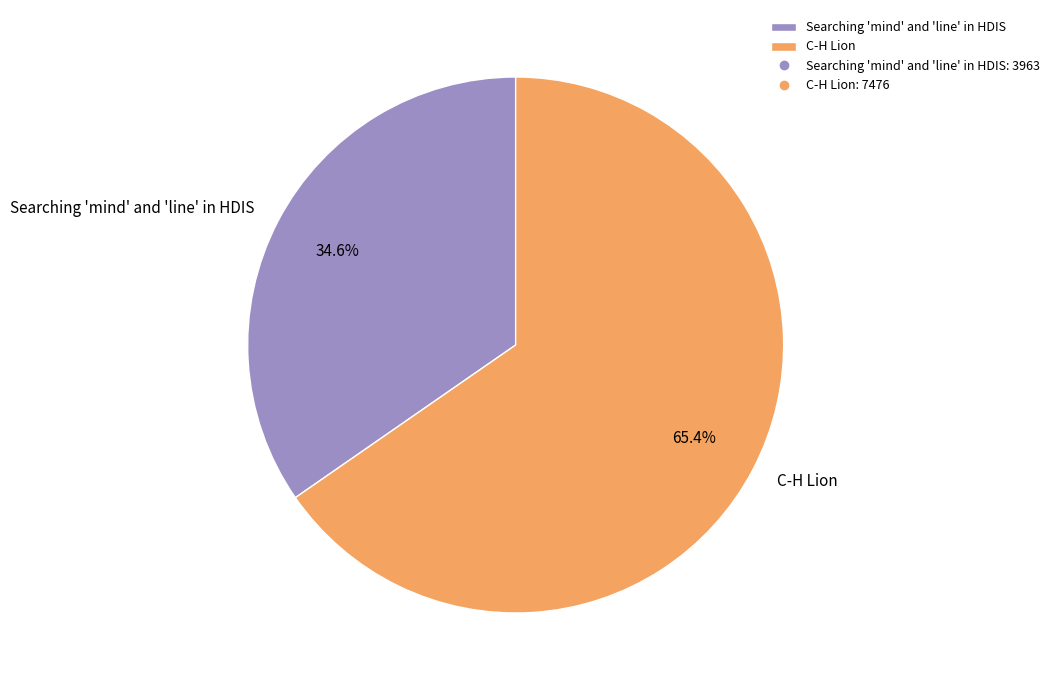

How much of the chart is everything except C-H Lion?

34.6%